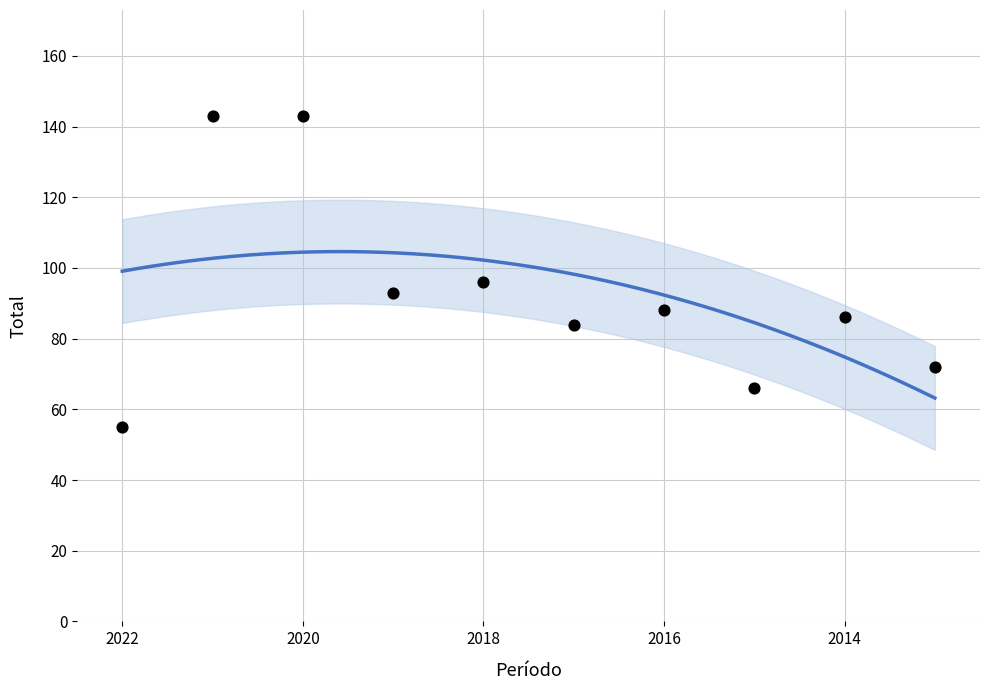

What is the range of X values (max minus min)?

9